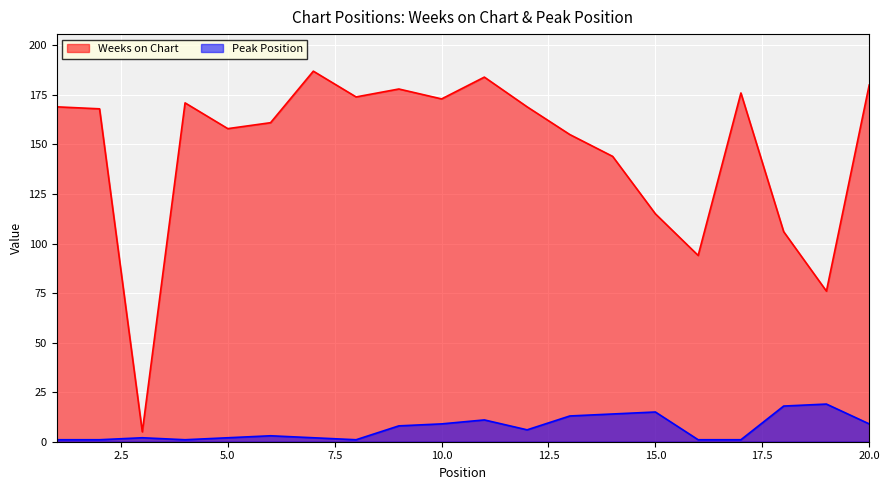

Which category has the lowest value across all series?

1